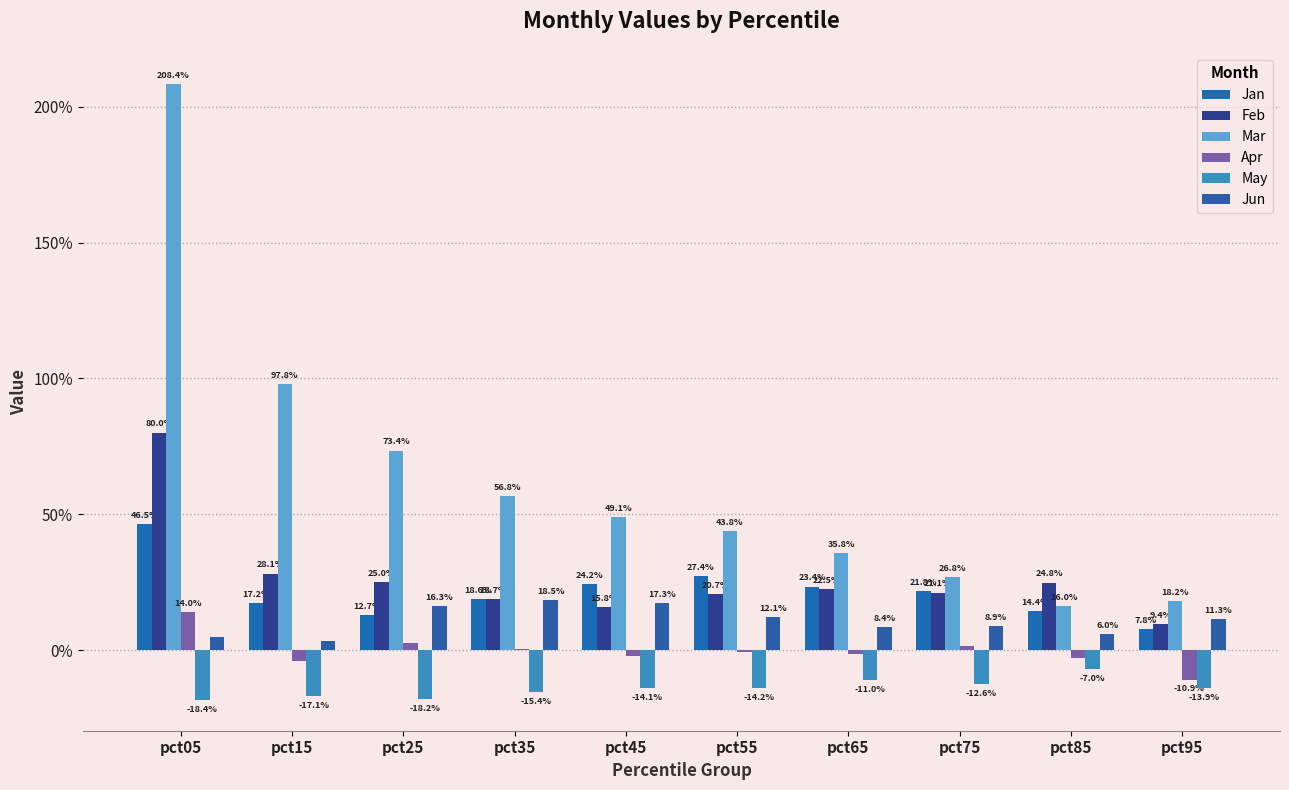

Does the chart contain stacked bars?

No